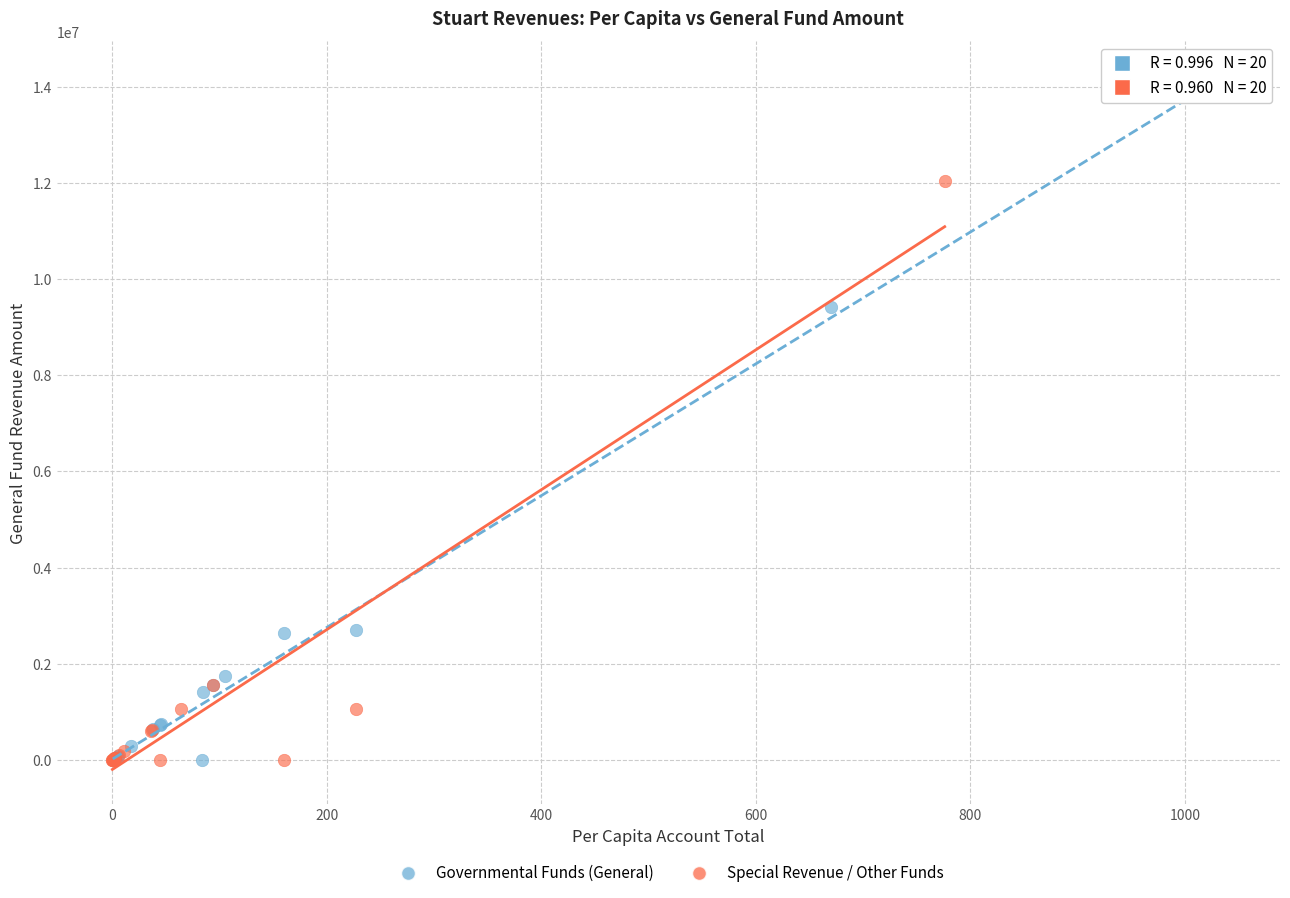

Which series has the widest spread of Y values?

Governmental Funds (General)